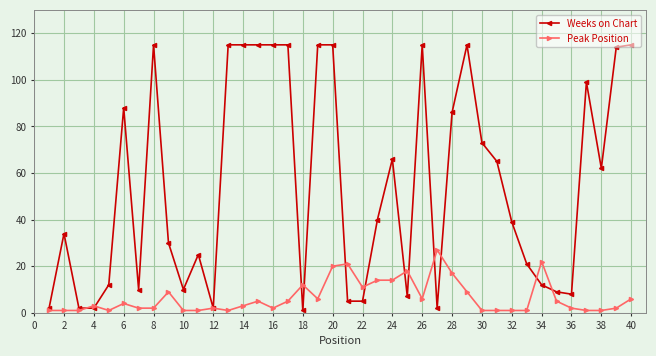

What is the minimum value for Weeks on Chart?

1